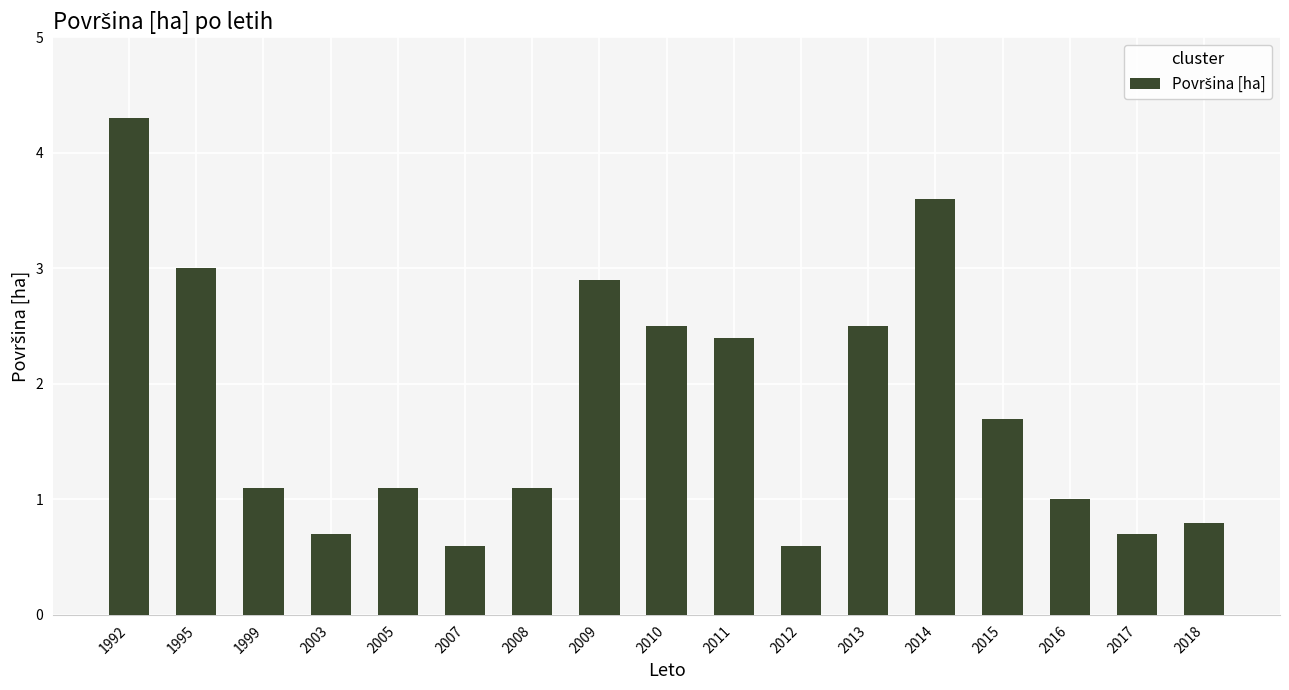

Reading right to left, transcribe all the data shown in this chart.

2018=0.8	2017=0.7	2016=1.0	2015=1.7	2014=3.6	2013=2.5	2012=0.6	2011=2.4	2010=2.5	2009=2.9	2008=1.1	2007=0.6	2005=1.1	2003=0.7	1999=1.1	1995=3.0	1992=4.3